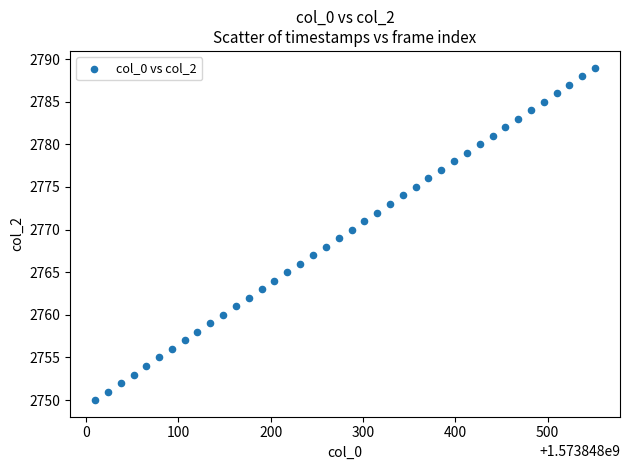

What is the range of Y values (max minus min)?

39